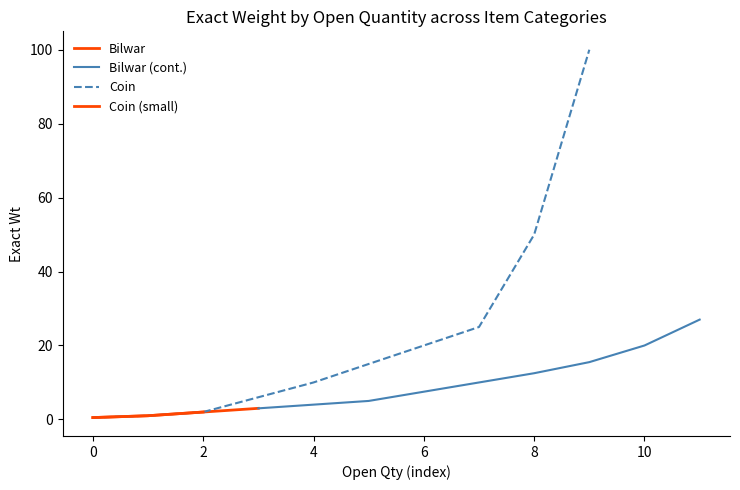

The Coin series shows 6.1 at 4. True or false?

False